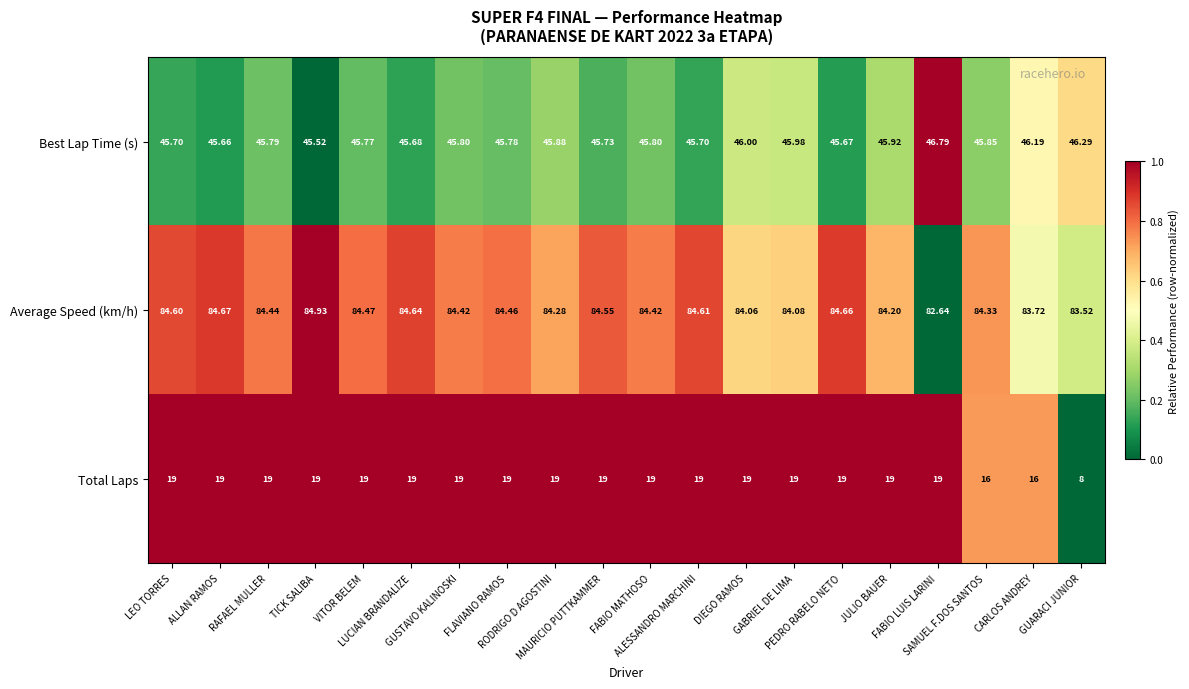

Which series has the largest range (max minus min)?

Total Laps